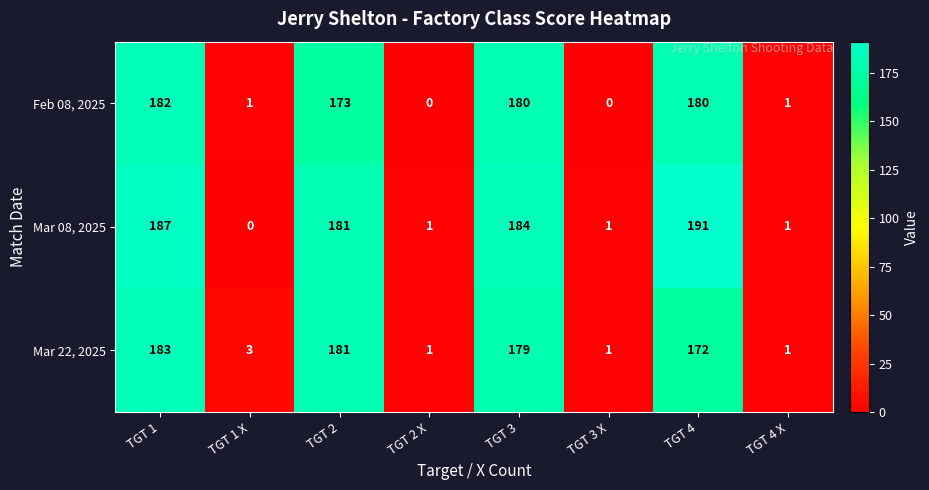

How many values in the Feb 08, 2025 series are below 173?

4